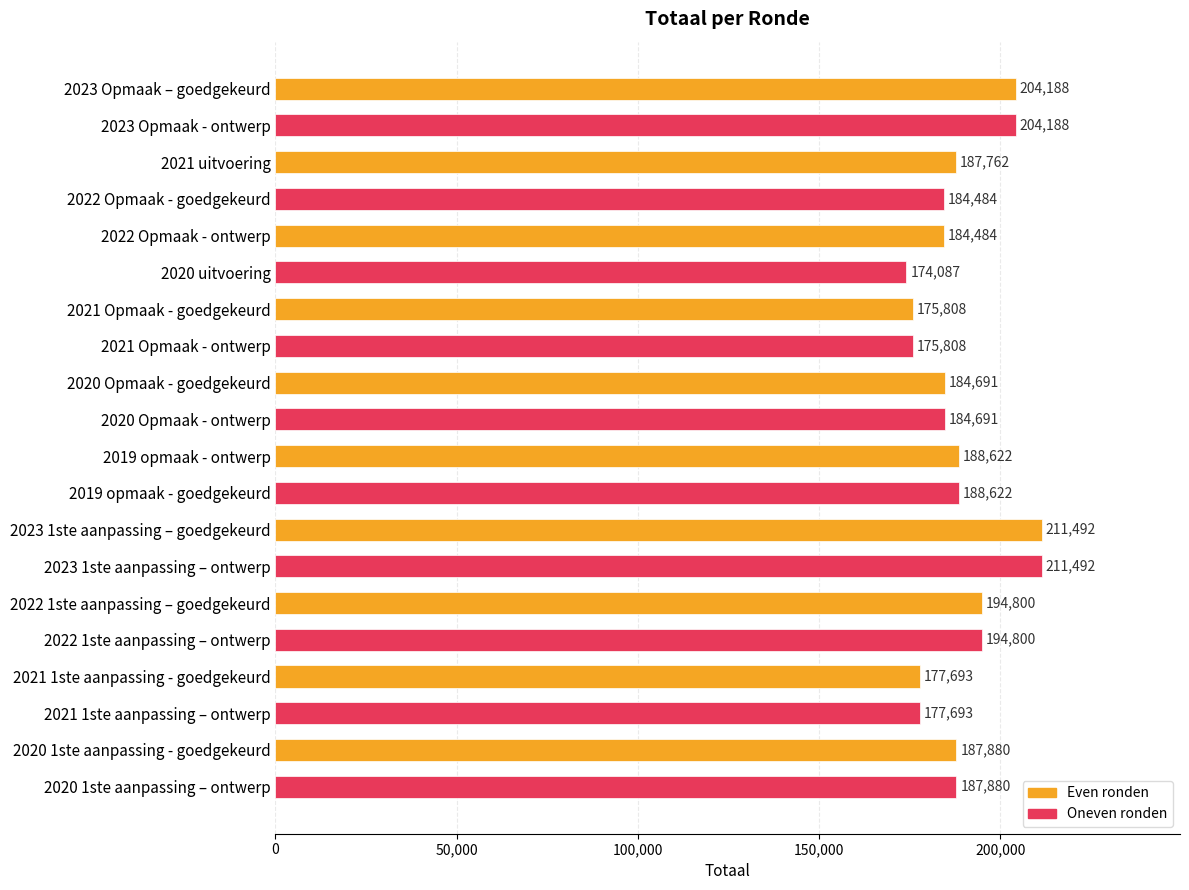

Which label corresponds to the smallest value in the chart?

2020 uitvoering